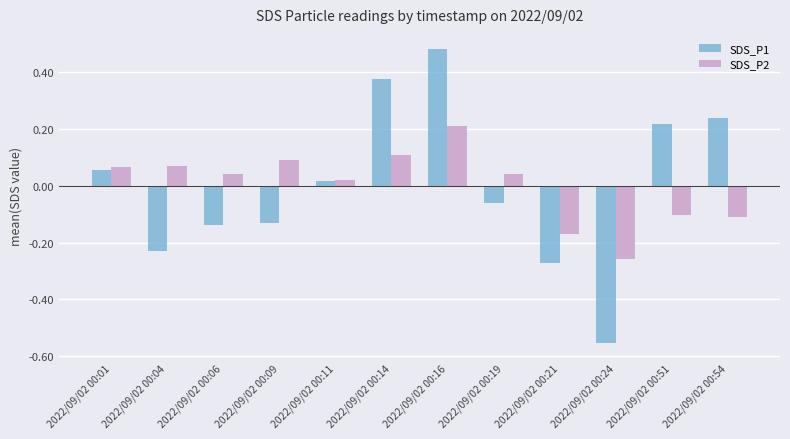

How many values in SDS_P2 are below zero?

4